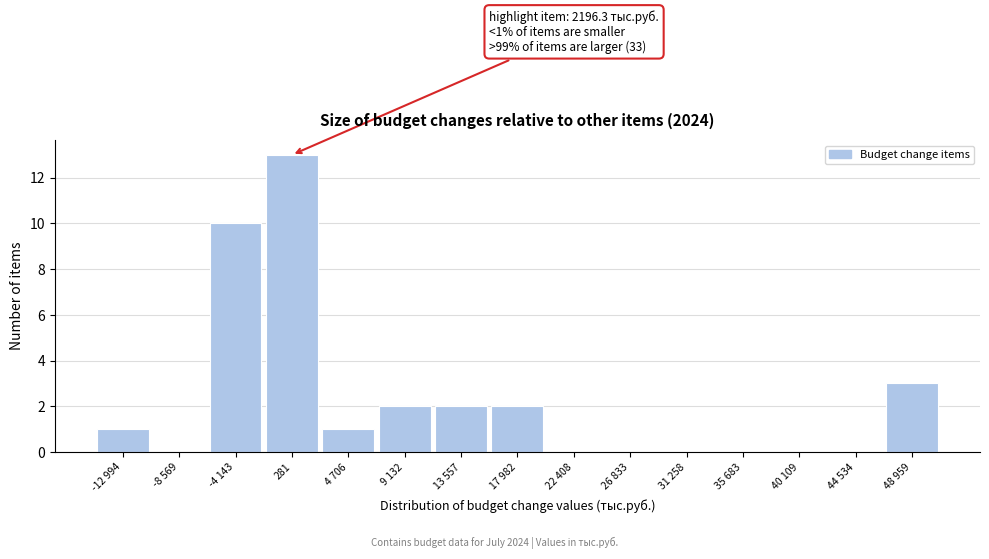

The chart shows a value of 0 at 35 683. True or false?

True